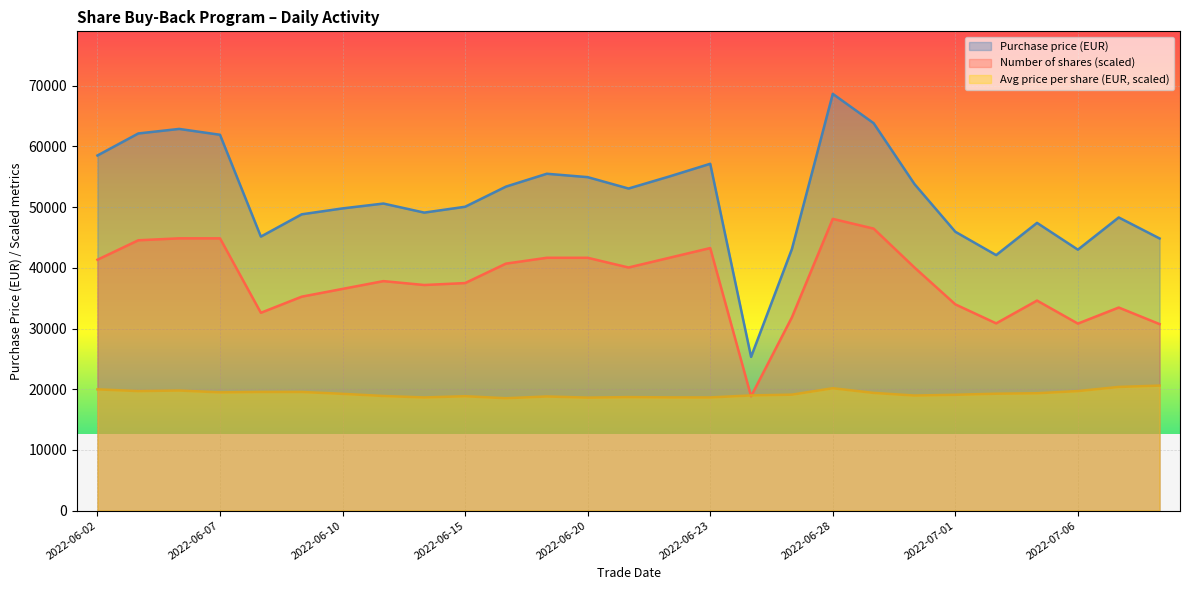

Reading left to right, transcribe all the data shown in this chart.

Purchase price (EUR): 2022-06-02=58505.1	2022-06-03=62134.9	2022-06-06=62883.1	2022-06-07=61918.1	2022-06-08=45142.8	2022-06-09=48815.5	2022-06-10=49788.0	2022-06-13=50587.8	2022-06-14=49096.4	2022-06-15=50060.0	2022-06-16=53379.1	2022-06-17=55496.3	2022-06-20=54938.4	2022-06-21=53062.8	2022-06-22=55051.2	2022-06-23=57138.8	2022-06-24=25325.5	2022-06-27=43104.2	2022-06-28=68660.3	2022-06-29=63829.4	2022-06-30=53798.5	2022-07-01=45939.8	2022-07-04=42095.3	2022-07-05=47403.8	2022-07-06=42991.7	2022-07-07=48295.4	2022-07-08=44837.6
Average price (EUR): 2022-06-02=19980.5	2022-06-03=19693.6	2022-06-06=19788.3	2022-06-07=19484.7	2022-06-08=19551.7	2022-06-09=19551.0	2022-06-10=19240.8	2022-06-13=18887.2	2022-06-14=18646.4	2022-06-15=18849.9	2022-06-16=18517.0	2022-06-17=18807.2	2022-06-20=18618.1	2022-06-21=18701.8	2022-06-22=18656.4	2022-06-23=18646.6	2022-06-24=18981.6	2022-06-27=19104.5	2022-06-28=20165.9	2022-06-29=19393.5	2022-06-30=18961.1	2022-07-01=19084.5	2022-07-04=19262.0	2022-07-05=19337.1	2022-07-06=19696.7	2022-07-07=20376.3	2022-07-08=20598.1
Number of shares: 2022-06-02=41333.5	2022-06-03=44537.6	2022-06-06=44858.1	2022-06-07=44858.1	2022-06-08=32592.6	2022-06-09=35245.6	2022-06-10=36527.3	2022-06-13=37808.9	2022-06-14=37168.1	2022-06-15=37488.5	2022-06-16=40692.7	2022-06-17=41653.9	2022-06-20=41653.9	2022-06-21=40051.8	2022-06-22=41653.9	2022-06-23=43256.0	2022-06-24=18834.0	2022-06-27=31849.2	2022-06-28=48062.2	2022-06-29=46460.1	2022-06-30=40051.8	2022-07-01=33980.0	2022-07-04=30849.5	2022-07-05=34604.8	2022-07-06=30811.1	2022-07-07=33457.7	2022-07-08=30727.8